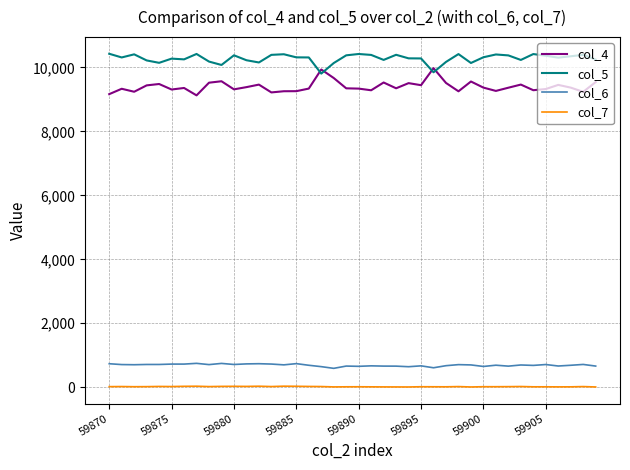

Which series has the largest total across all categories?

col_5